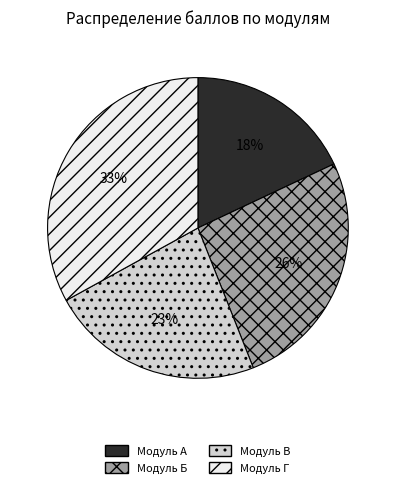

Between Модуль В and Модуль Г, which is larger?

Модуль Г